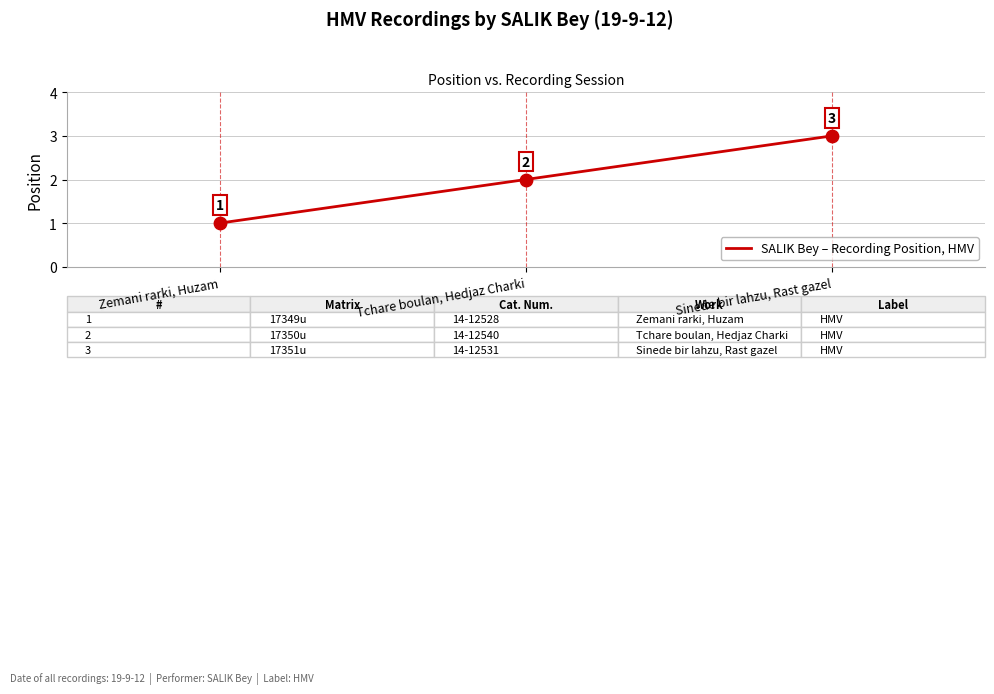

Between Sinede bir lahzu, Rast gazel and Tchare boulan, Hedjaz Charki, which is larger?

Sinede bir lahzu, Rast gazel